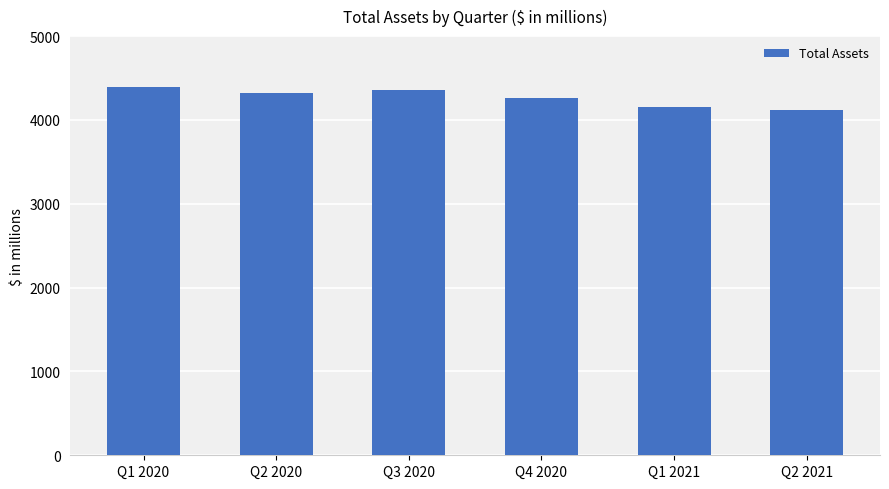

At which label does the data first exceed 4326?

Q1 2020